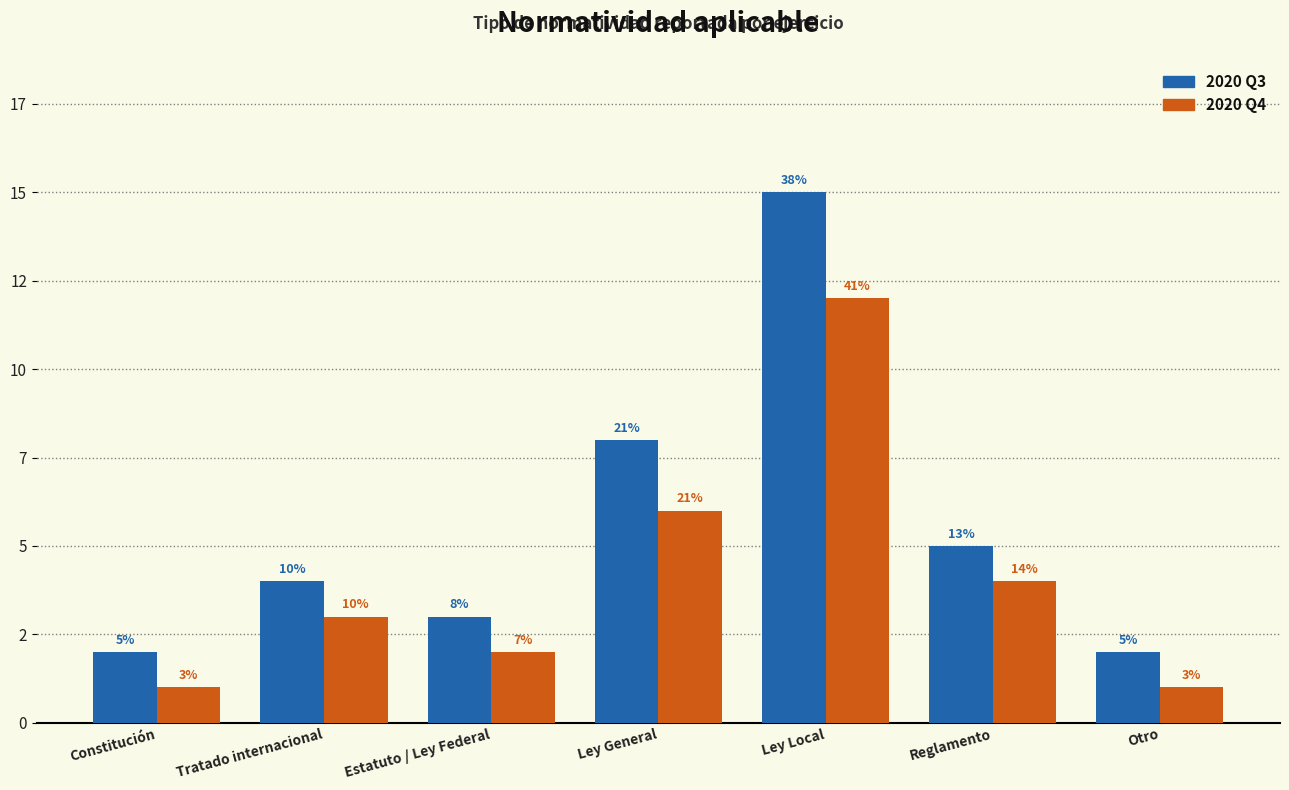

Which series has the largest range (max minus min)?

2020 Q3